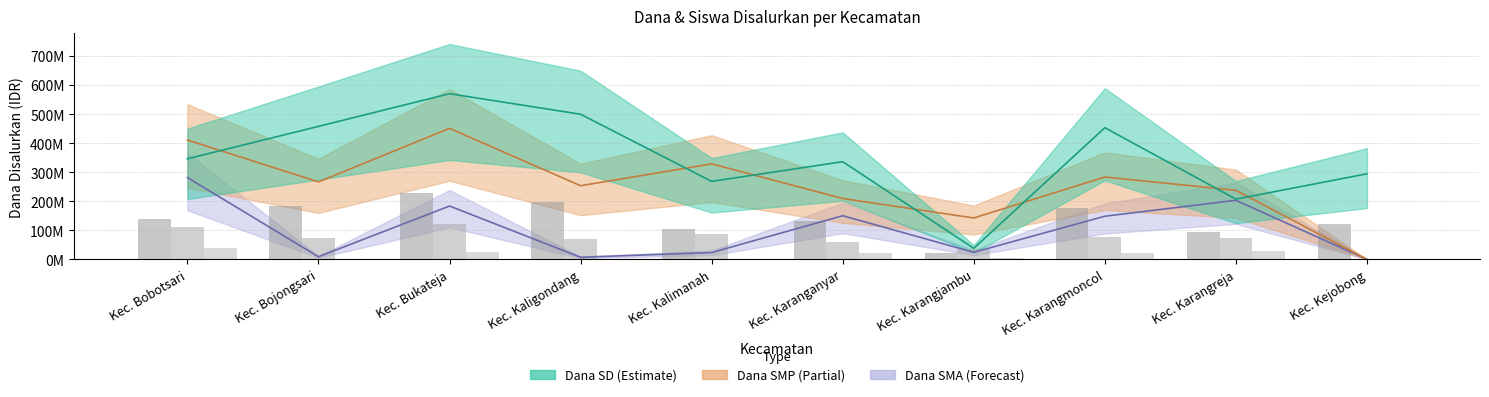

What is the difference between the second highest and second lowest values in the Siswa Disalurkan (SMP) series?

73448692.2